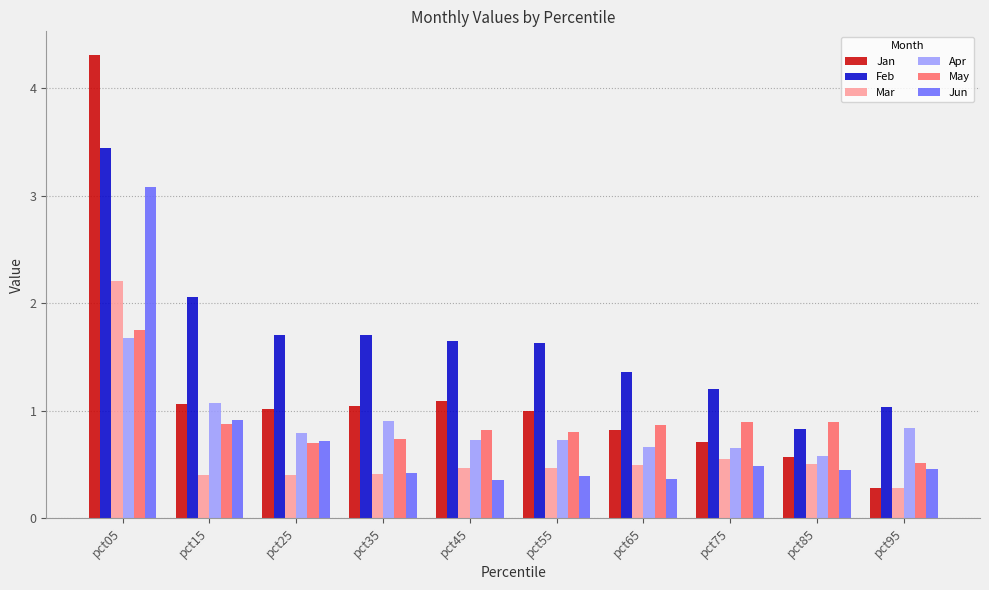

Which category has the highest value in the May series?

pct05